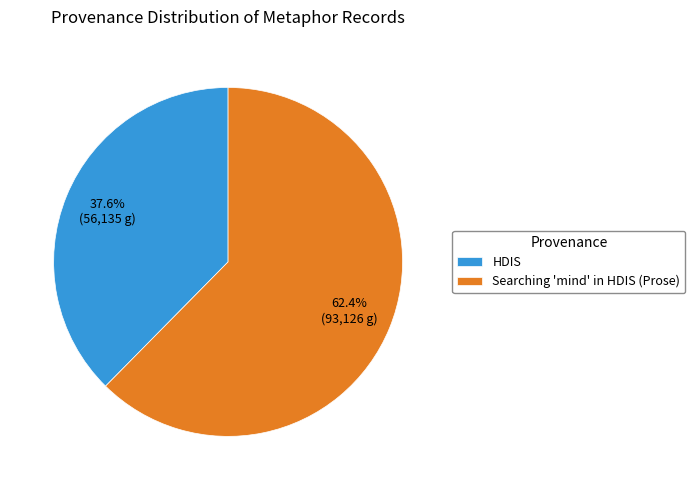

Count the number of slices in the pie.

2